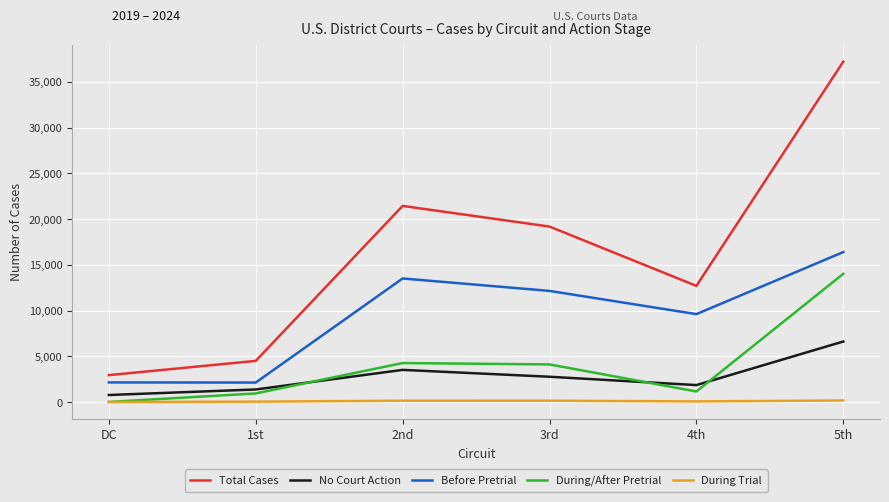

True or false: No Court Action and During Trial intersect in this chart.

False